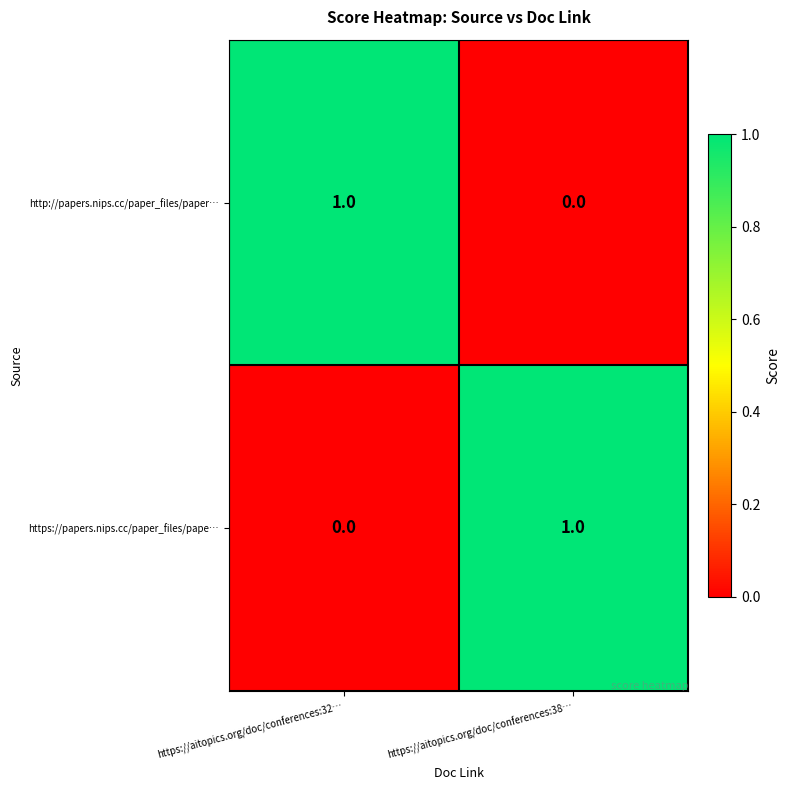

Reading right to left, extract all data points from this chart.

http://papers.nips.cc/paper_files/paper…: https://aitopics.org/doc/conferences:38…=0	https://aitopics.org/doc/conferences:32…=1
https://papers.nips.cc/paper_files/pape…: https://aitopics.org/doc/conferences:38…=1	https://aitopics.org/doc/conferences:32…=0